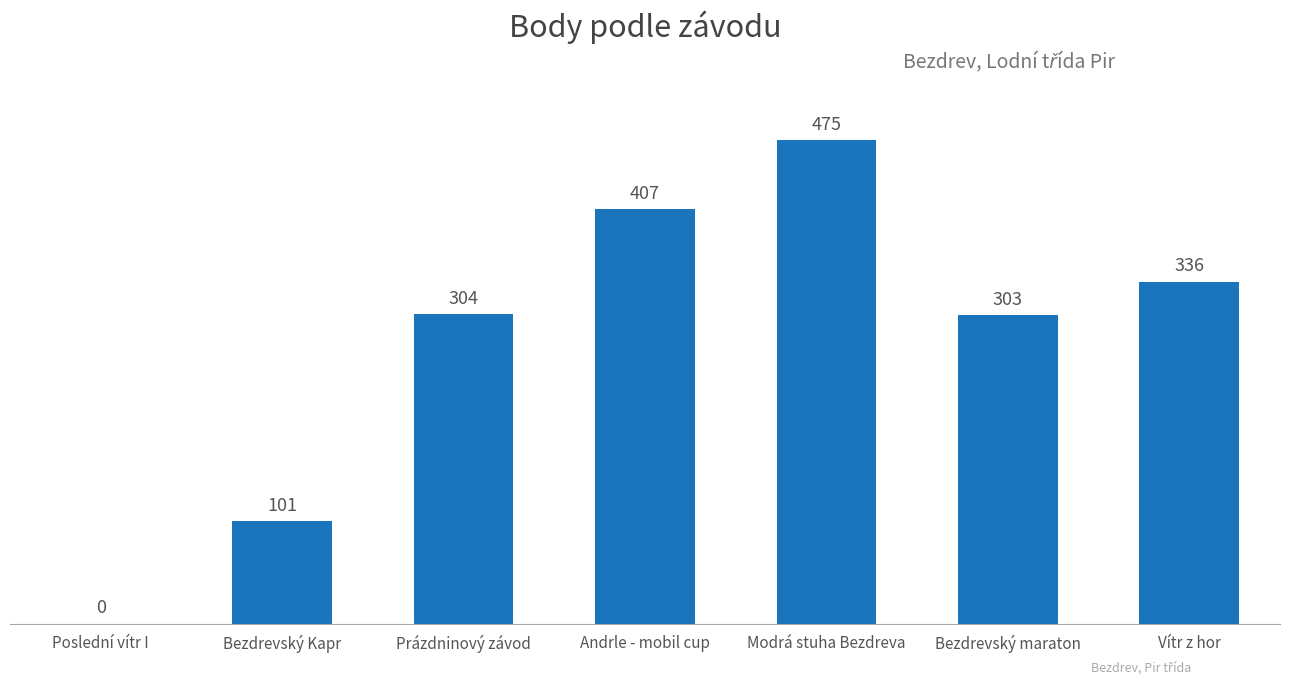

What is the sum of the values at Modrá stuha Bezdreva and Prázdninový závod?

779